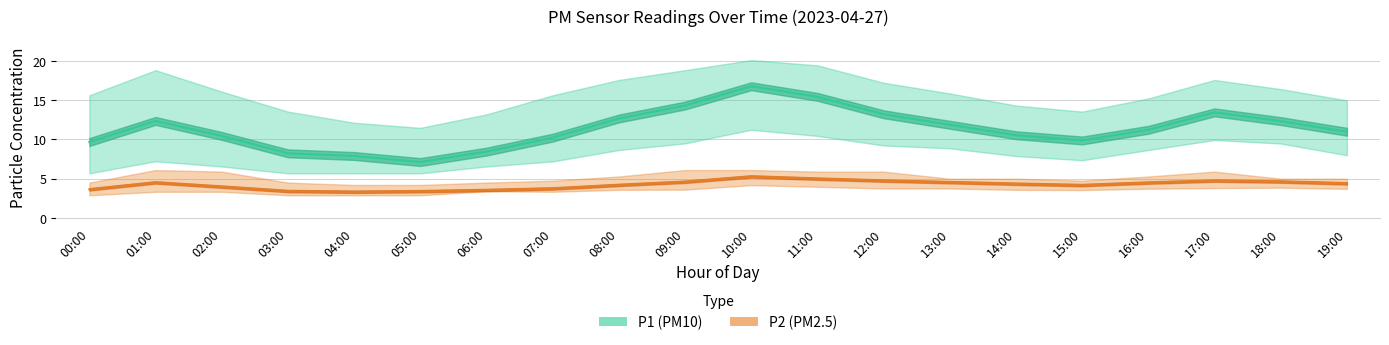

The value of P2 at 19:00 is 2.4. True or false?

False